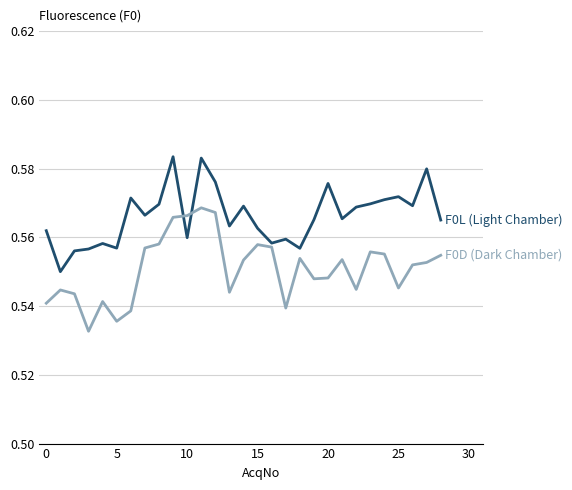

The value of F0D (Dark Chamber) at 18 is 0.2. True or false?

False